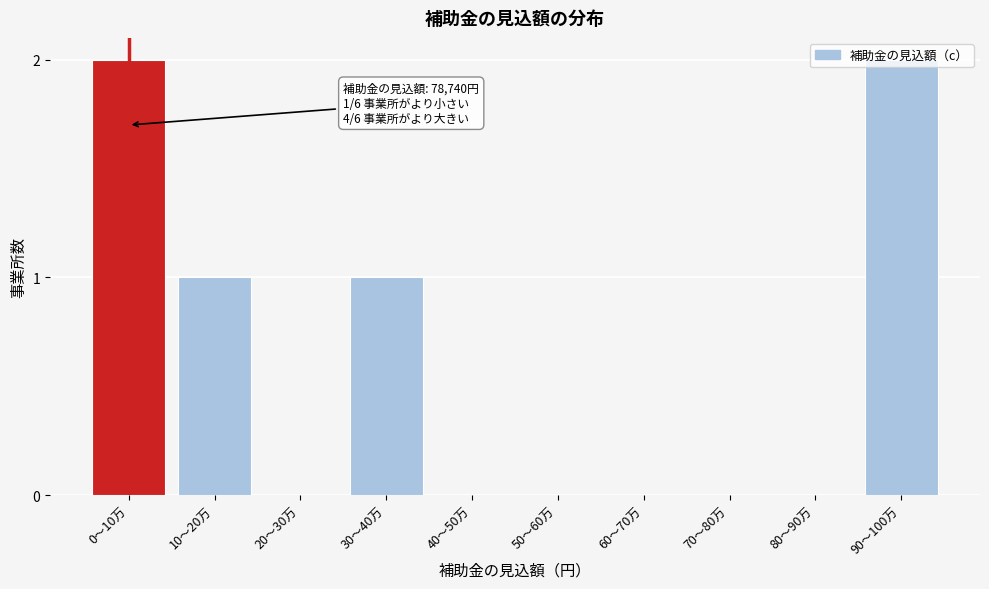

What is the sum of all values?

6